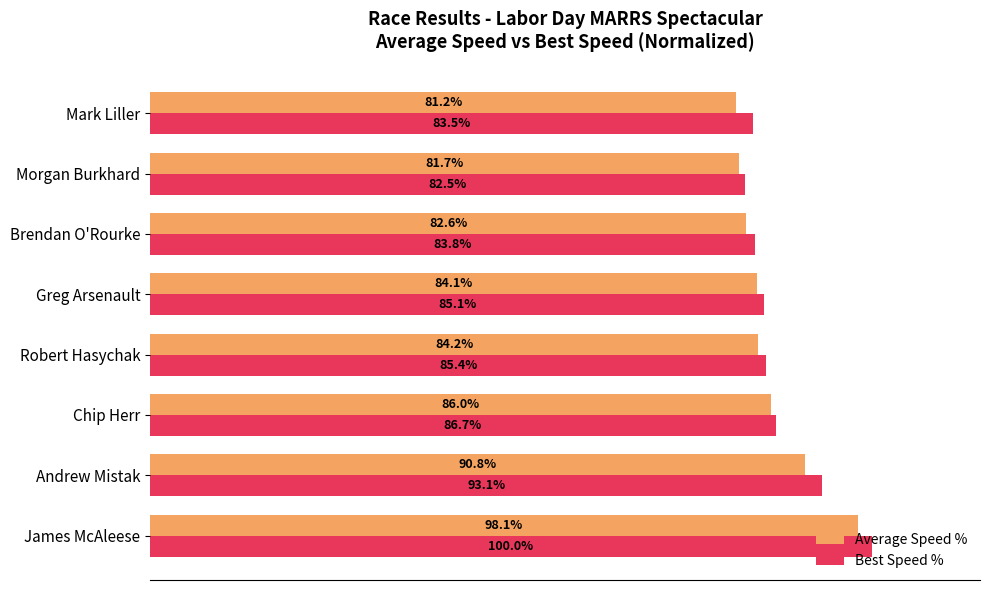

Rank the categories by Best Speed % value from lowest to highest.

Morgan Burkhard, Mark Liller, Brendan O'Rourke, Greg Arsenault, Robert Hasychak, Chip Herr, Andrew Mistak, James McAleese